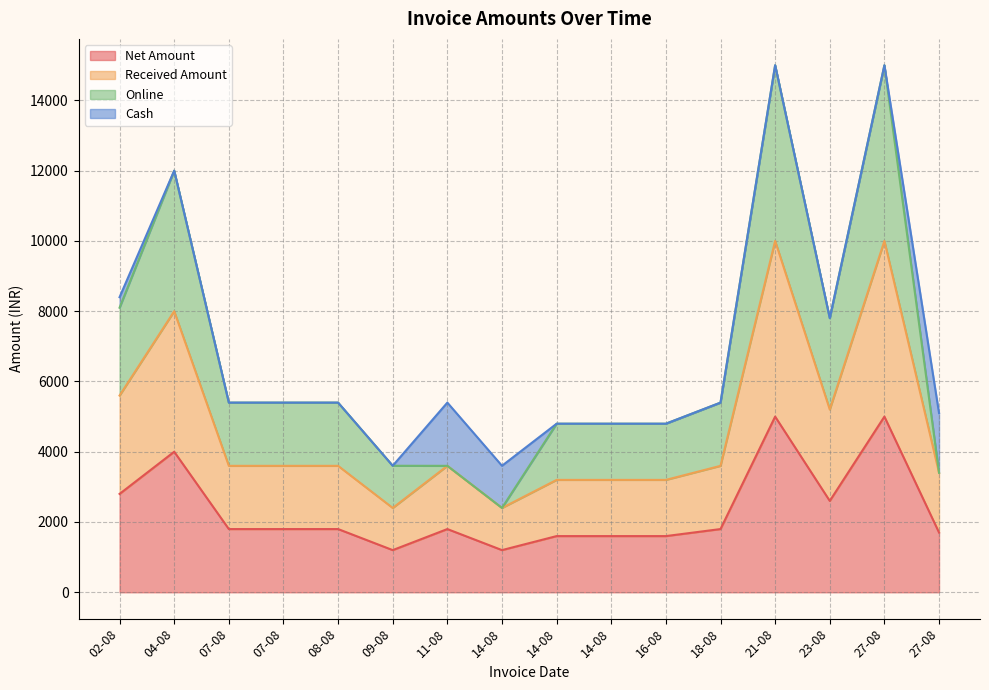

How many data points in Received Amount are less than 3598?

6